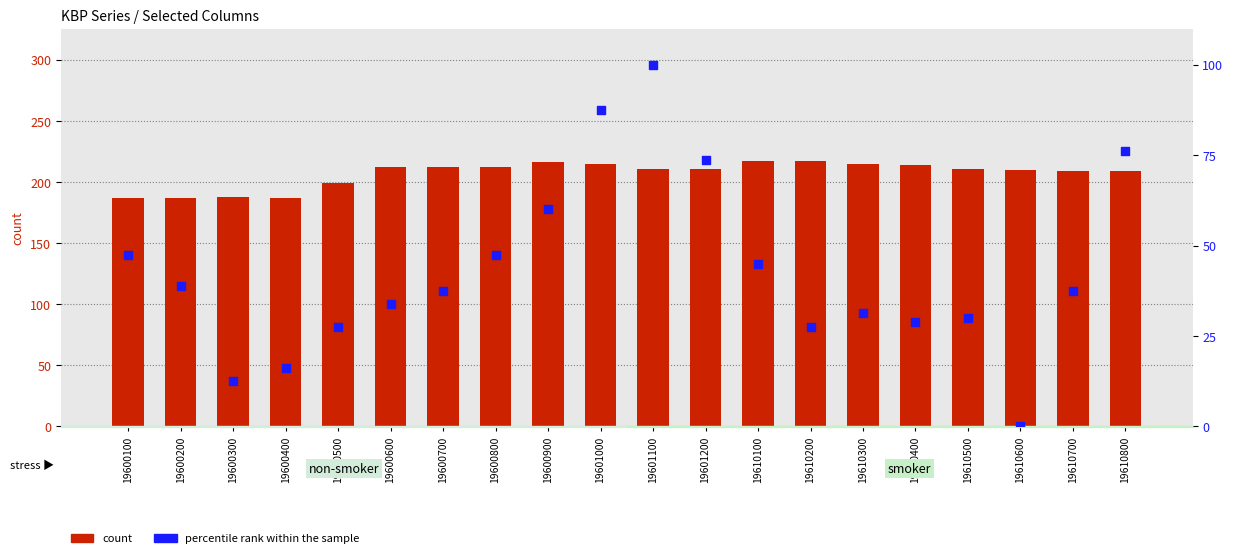

Which series contains the highest Y value?

count